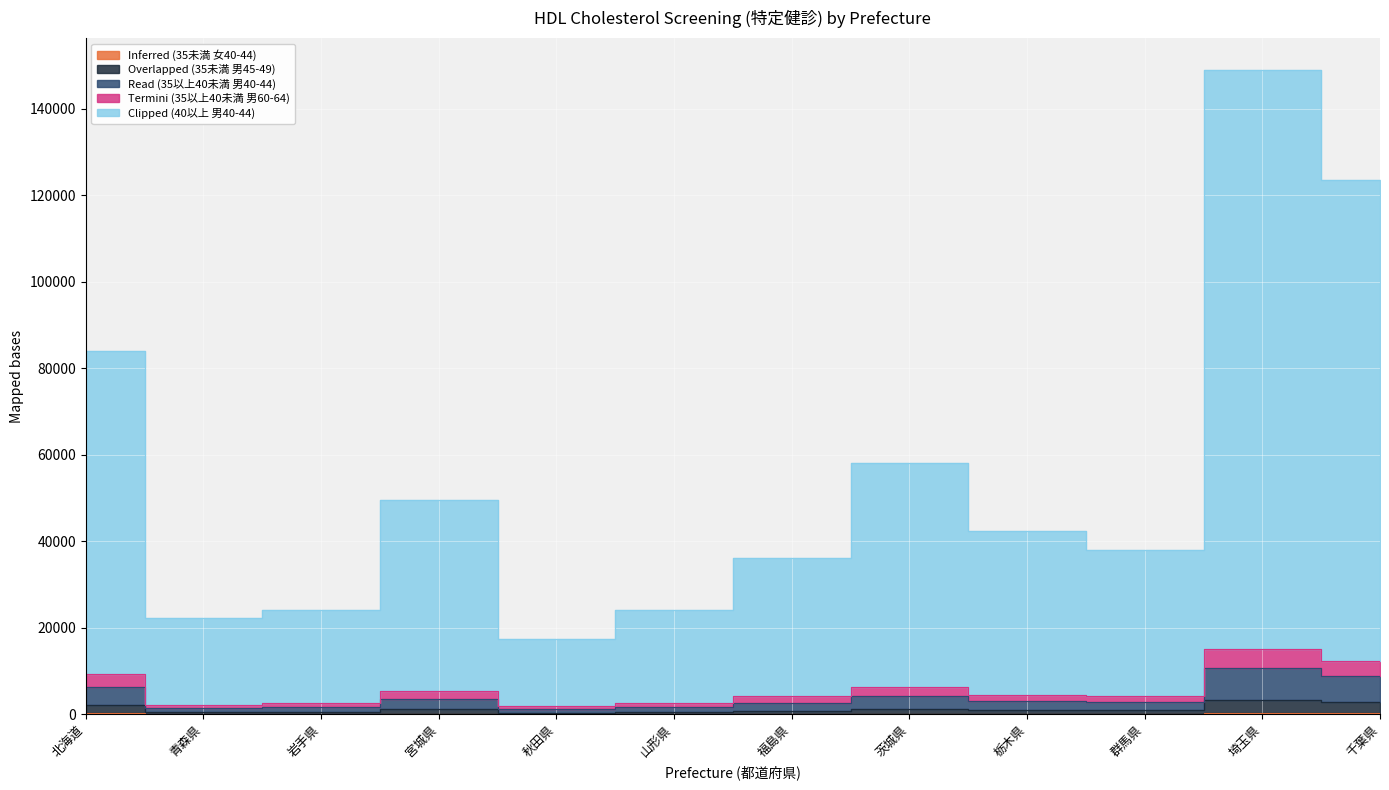

True or false: Read (35以上40未満 男40-44) and Overlapped (35未満 男45-49) cross at least once.

False